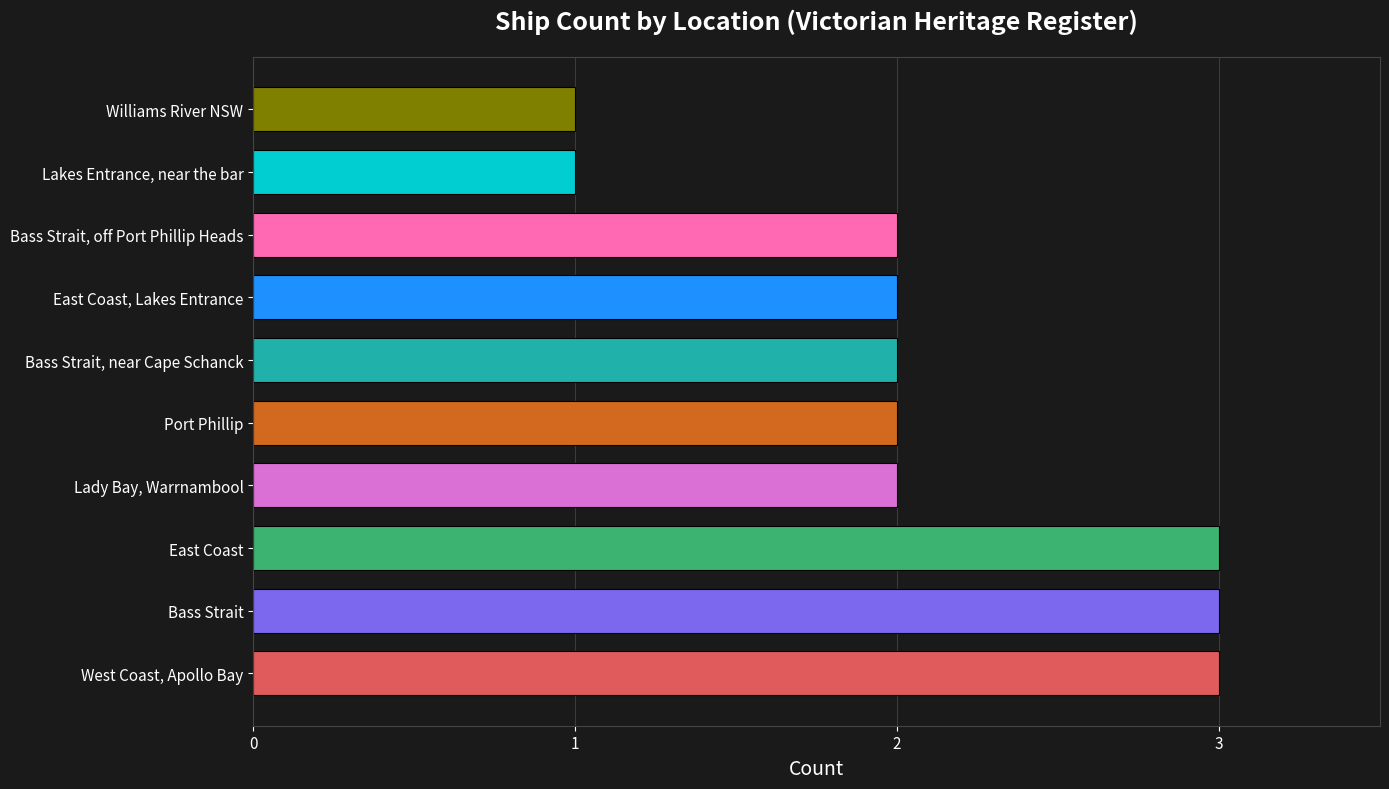

Is it true that the value at Lady Bay, Warrnambool is 0?

False